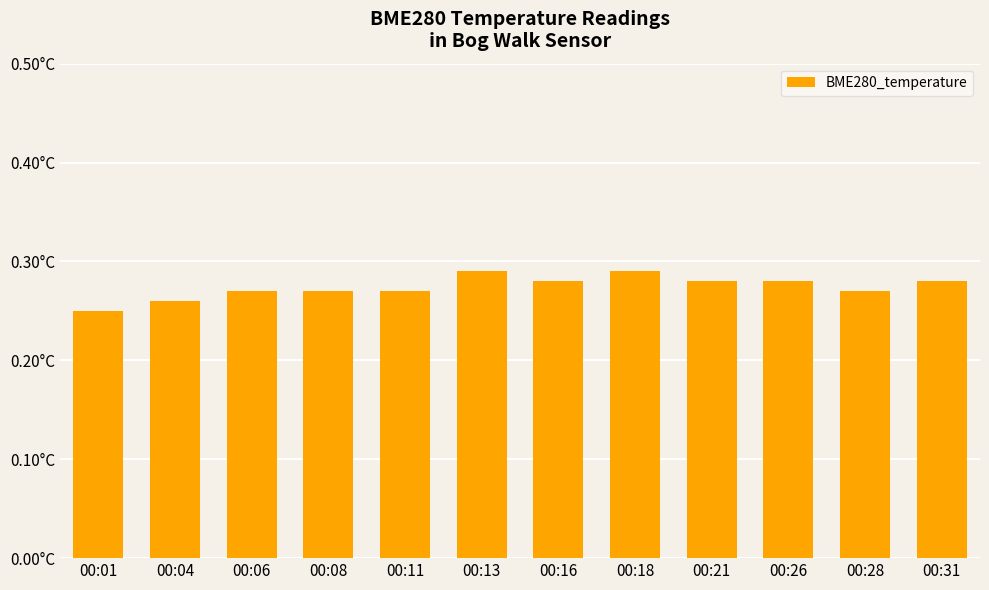

What is the greatest value displayed?

0.3